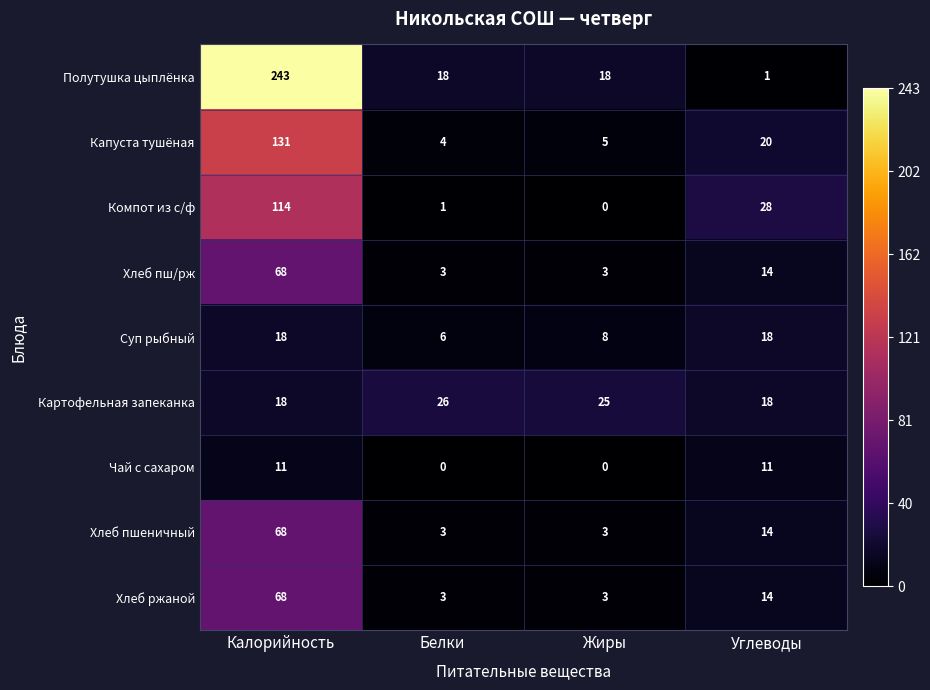

What is the difference between the second highest and second lowest values in the Капуста тушёная series?

15